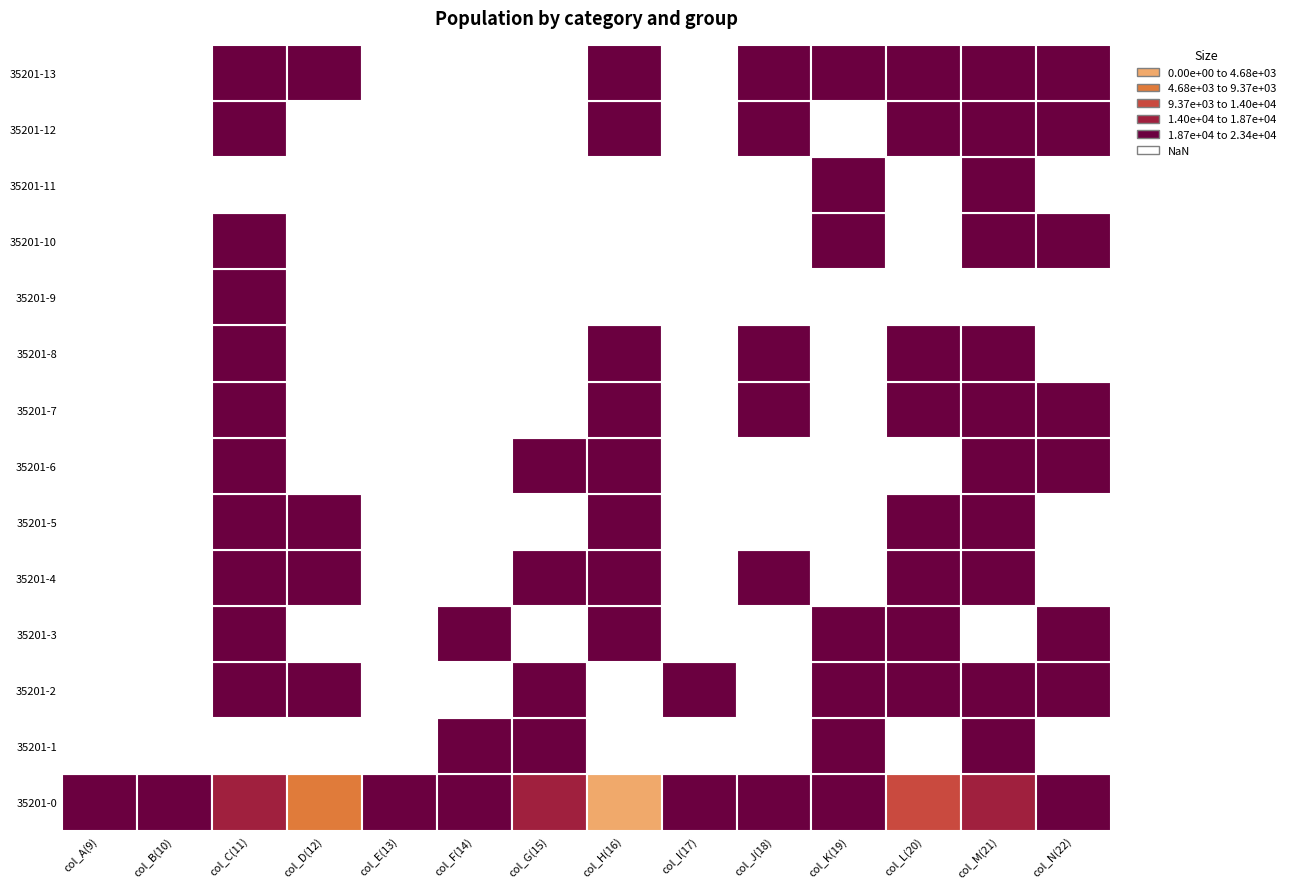

Count the number of data series in this chart.

14